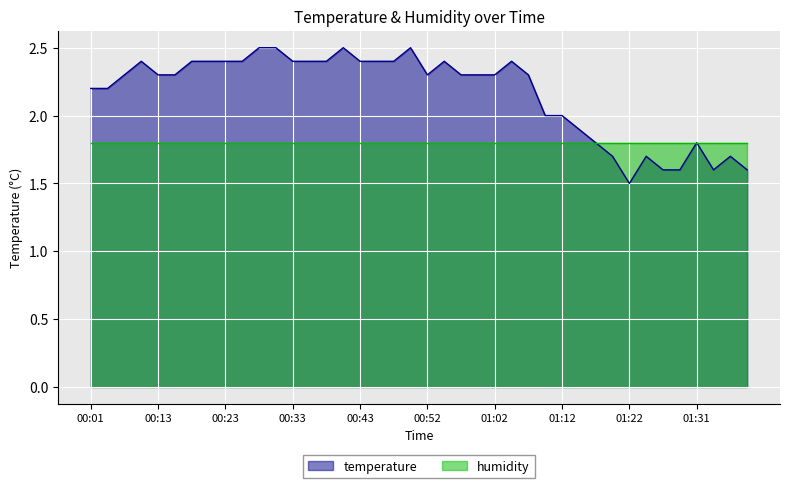

Reading left to right, transcribe all the data shown in this chart.

00:01=2.2	00:03=2.2	00:06=2.3	00:08=2.4	00:13=2.3	00:16=2.3	00:18=2.4	00:21=2.4	00:23=2.4	00:26=2.4	00:28=2.5	00:30=2.5	00:33=2.4	00:35=2.4	00:38=2.4	00:40=2.5	00:43=2.4	00:45=2.4	00:47=2.4	00:50=2.5	00:52=2.3	00:55=2.4	00:57=2.3	01:00=2.3	01:02=2.3	01:05=2.4	01:07=2.3	01:09=2.0	01:12=2.0	01:14=1.9	01:17=1.8	01:19=1.7	01:22=1.5	01:24=1.7	01:26=1.6	01:29=1.6	01:31=1.8	01:34=1.6	01:36=1.7	01:39=1.6